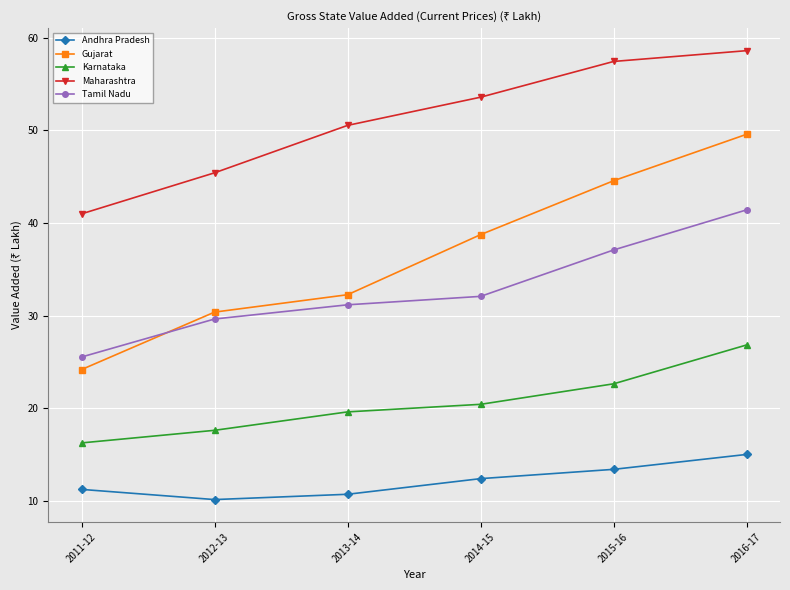

What is the value of the Tamil Nadu point at the 5th from the left?

37.1